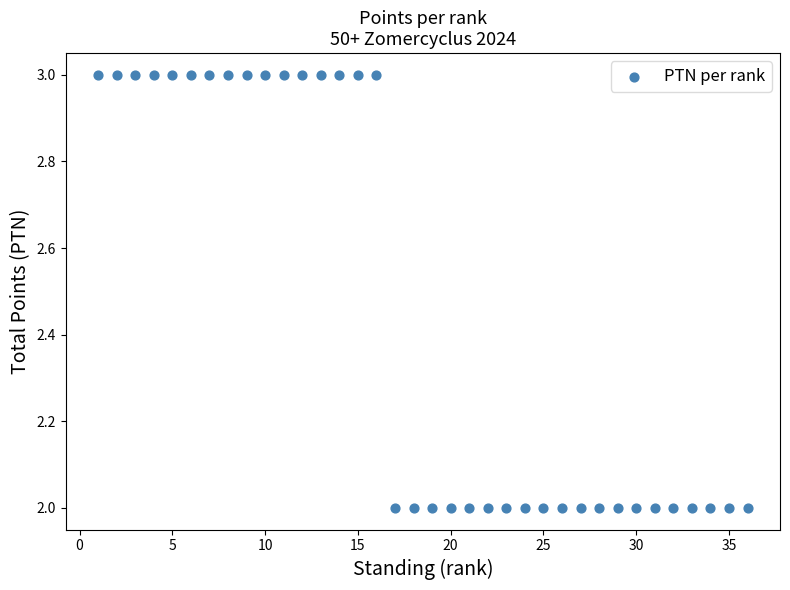

What is the range of X values (max minus min)?

35